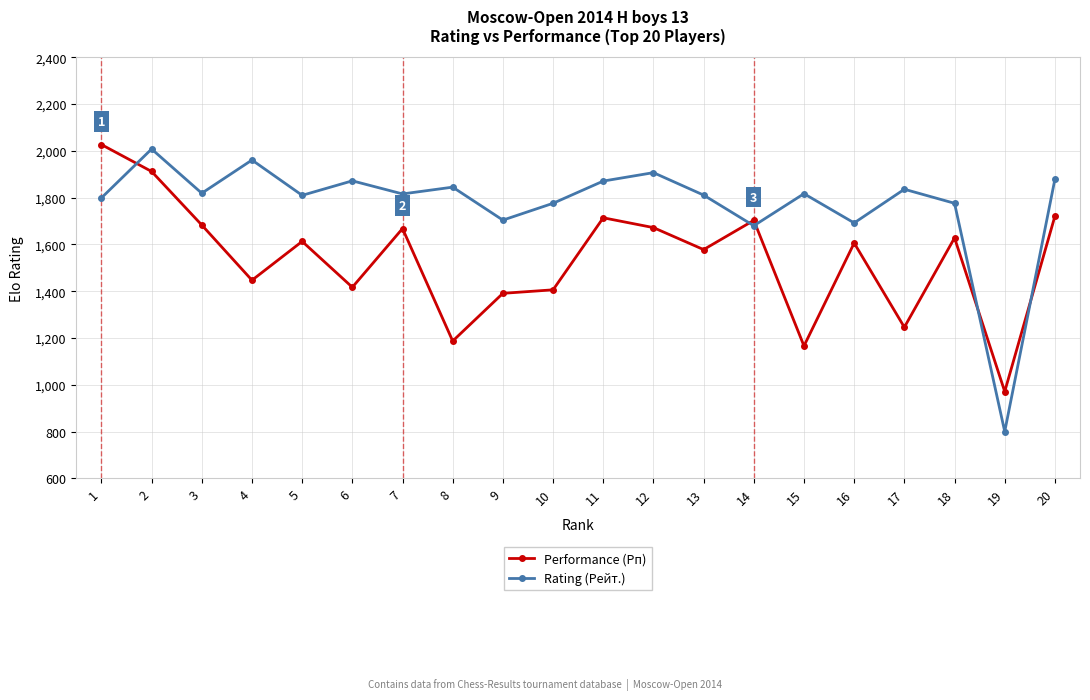

Rank the series by their average value, from highest to lowest.

Rating (Рейт.), Performance (Рп)